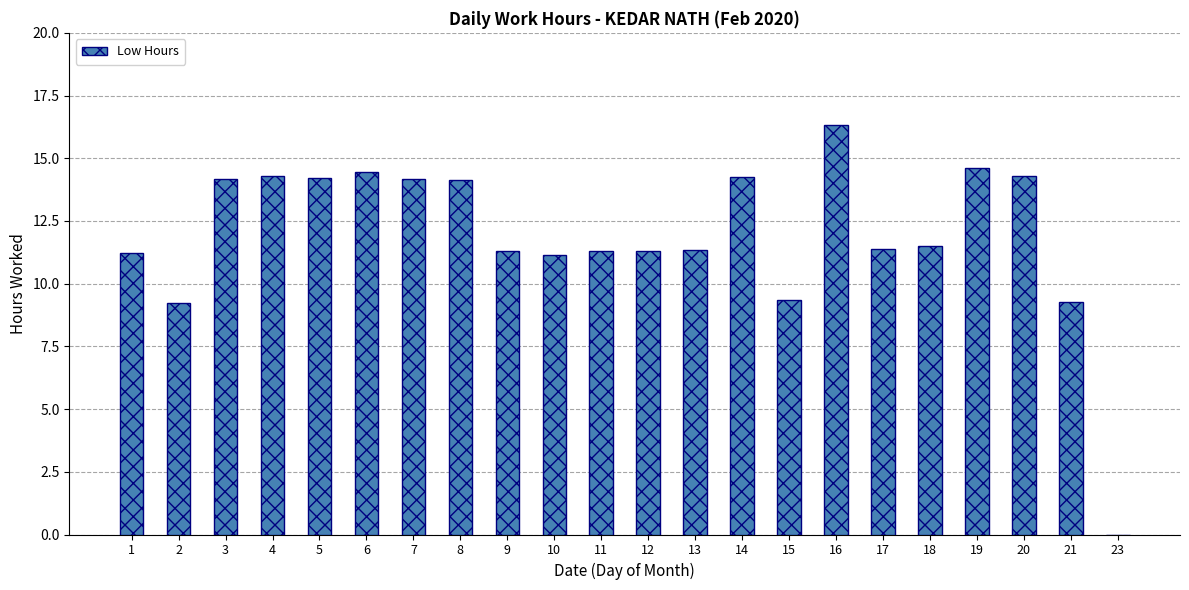

What is the sum of the values at 5 and 6?

28.7